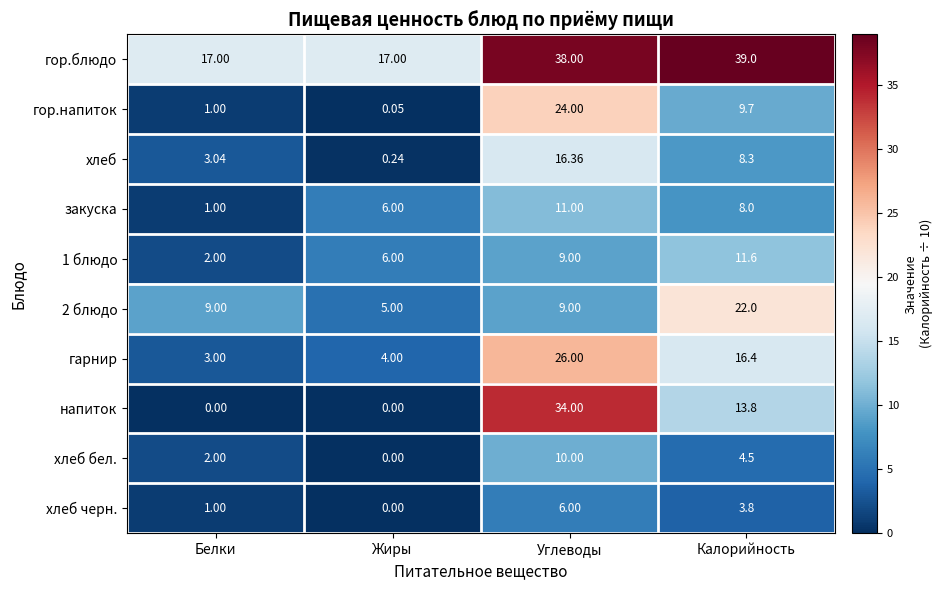

Which category has the highest value in the гор.напиток series?

Углеводы